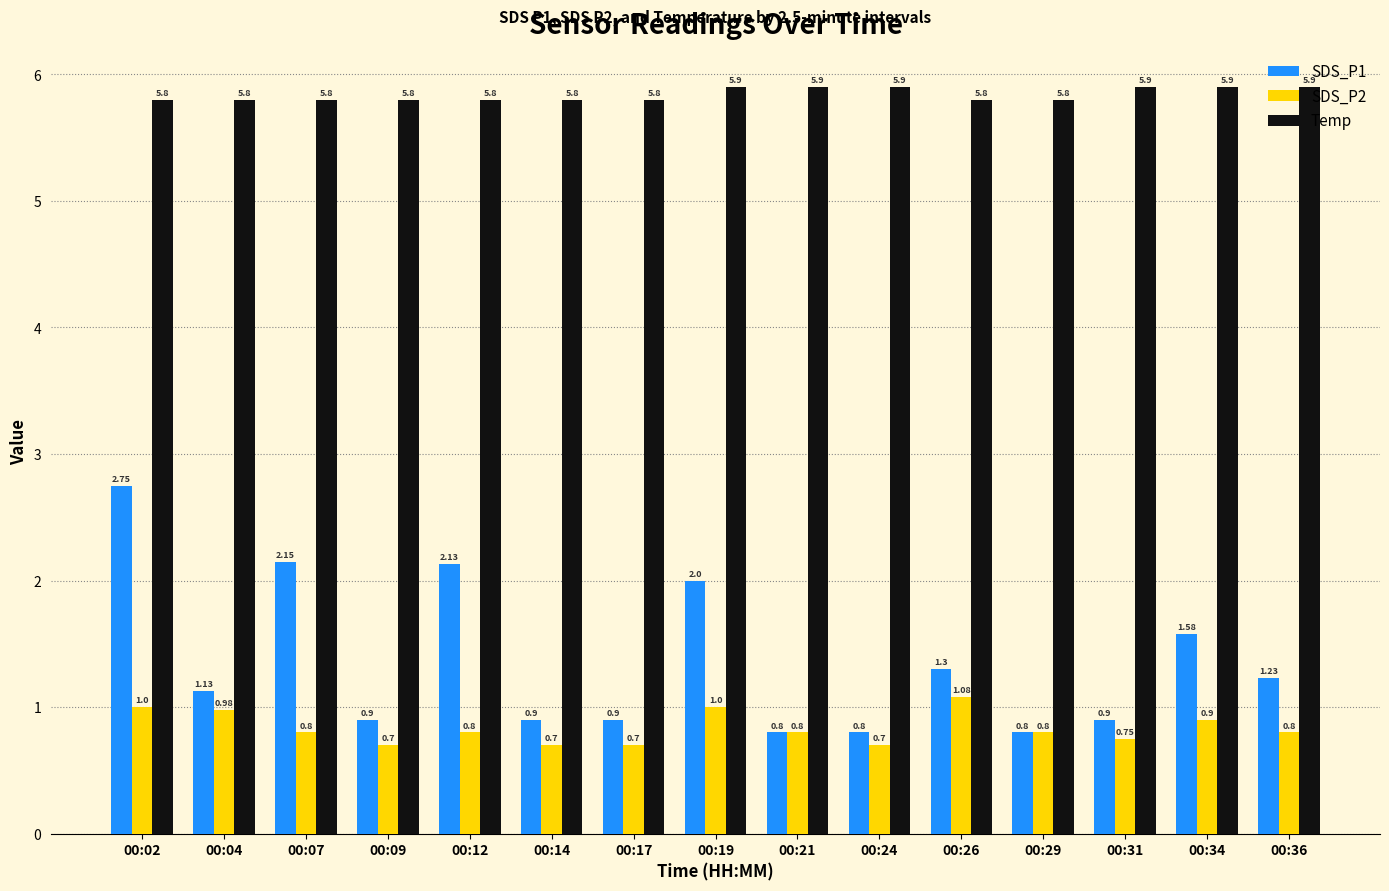

Which series has the largest total across all categories?

Temp